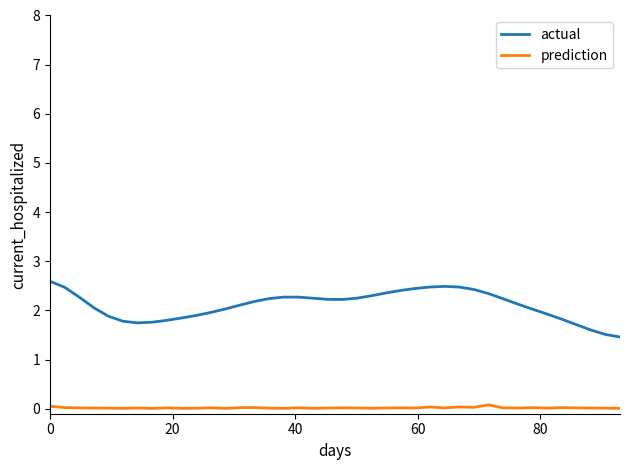

True or false: prediction and actual cross at least once.

False